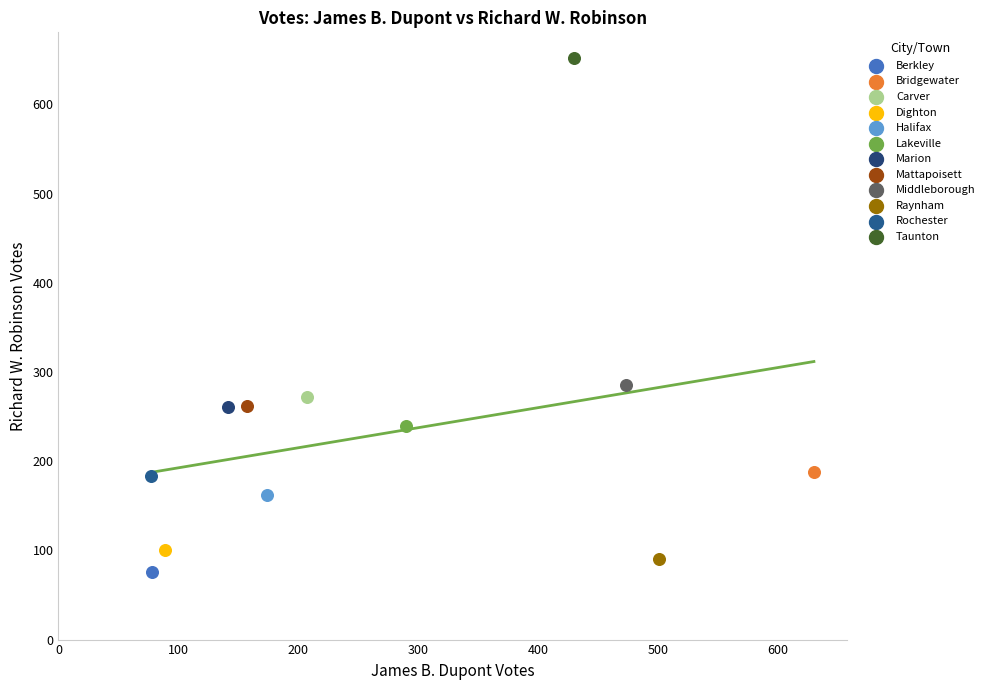

Which series contains the lowest Y value?

Berkley